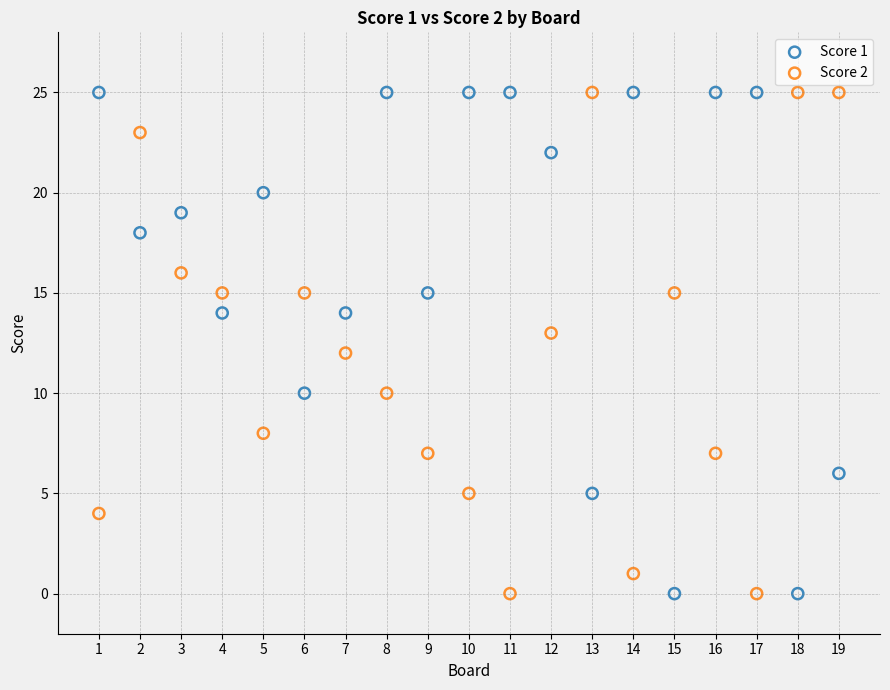

What are all the series names shown in the legend?

Score 1, Score 2